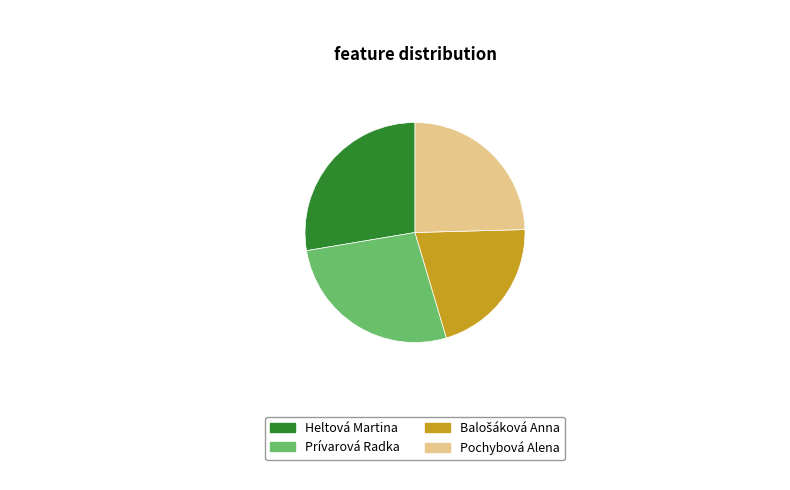

Combined, do Pochybová Alena and Heltová Martina account for over 50%?

Yes